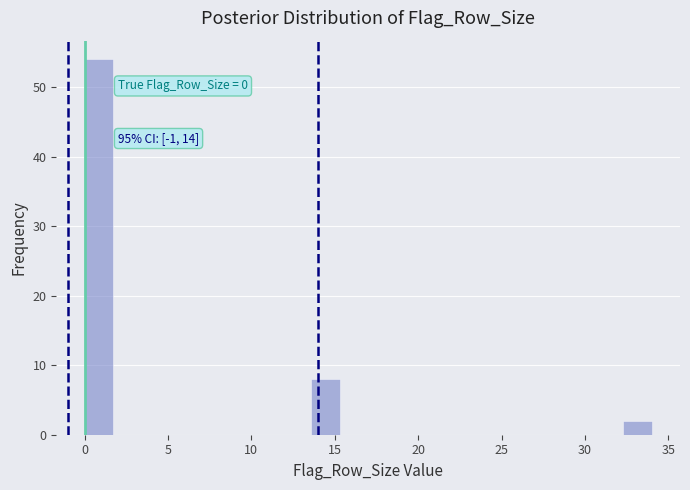

Read against the x-axis, roughly where is the centre of the tallest bar?

1.0